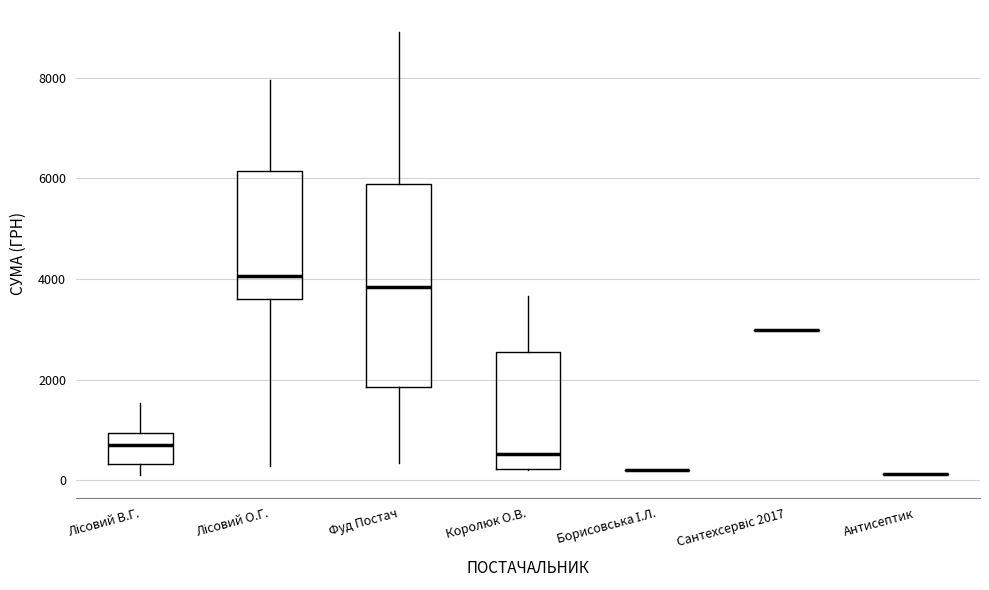

Reading left to right, transcribe this box plot: for each box, give where its median line is, the range the box spans, and where its two whiskers end, as read against the y-axis. The values are not printed on the chart, so give them approximately, as read against the axis.

Лісовий В.Г.: median 800, box 400 to 1000, whiskers 0 to 1600
Лісовий О.Г.: median 4000, box 3600 to 6200, whiskers 200 to 8000
Фуд Постач: median 3800, box 1800 to 5800, whiskers 400 to 9000
Королюк О.В.: median 600, box 200 to 2600, whiskers 200 to 3600
Борисовська І.Л.: box collapsed to a line at 200, whiskers 200 to 200
Сантехсервіс 2017: box collapsed to a line at 3000, whiskers 3000 to 3000
Антисептик: box collapsed to a line at 200, whiskers 200 to 200